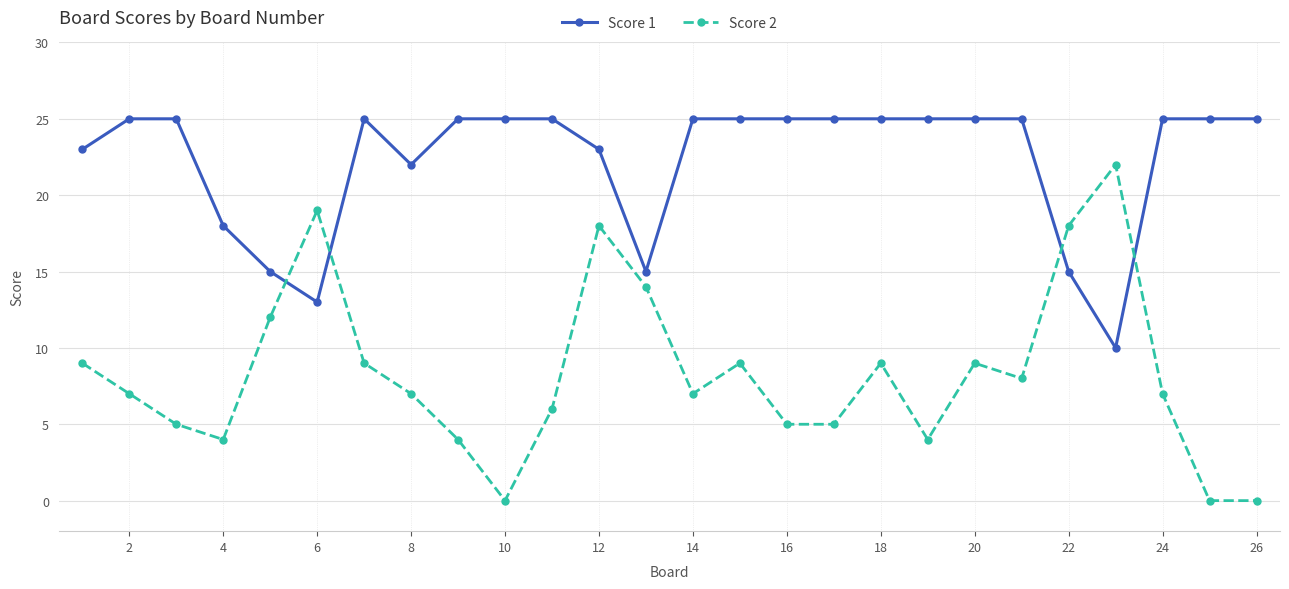

Rank the series by their maximum value, from highest to lowest.

Score 1, Score 2